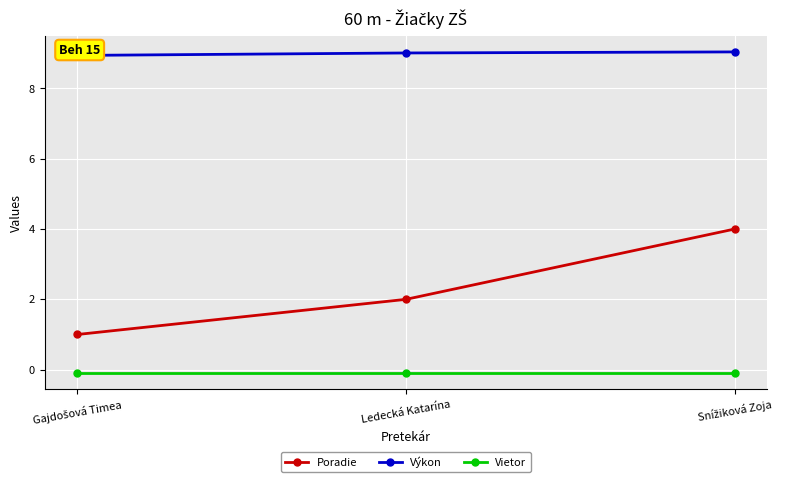

What is the value of the Výkon point at the 2nd from the left?

9.0